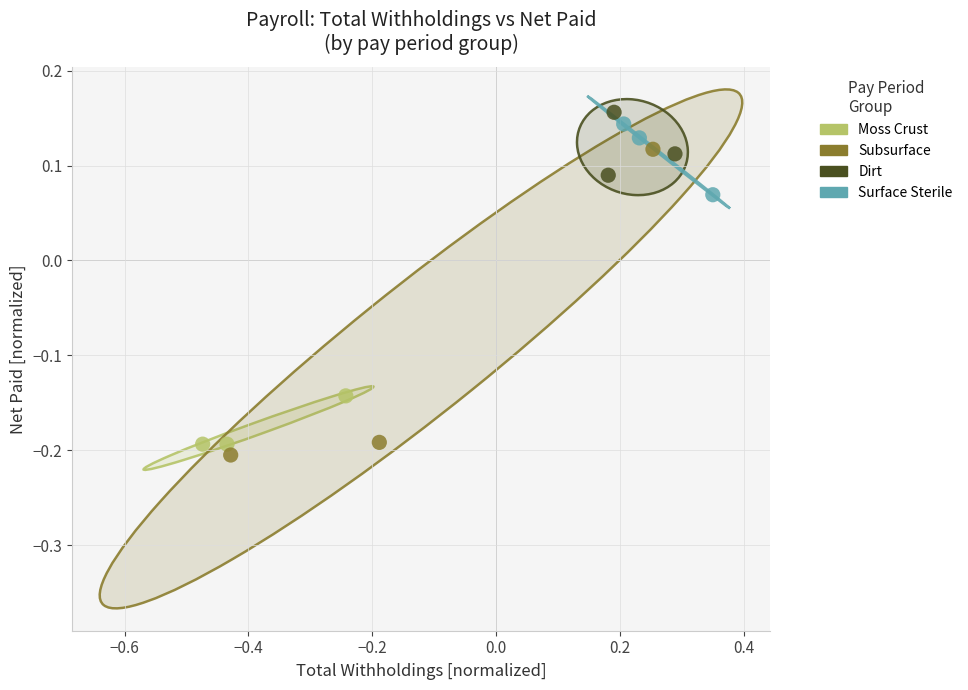

Which series has the largest Y range (max minus min)?

Subsurface